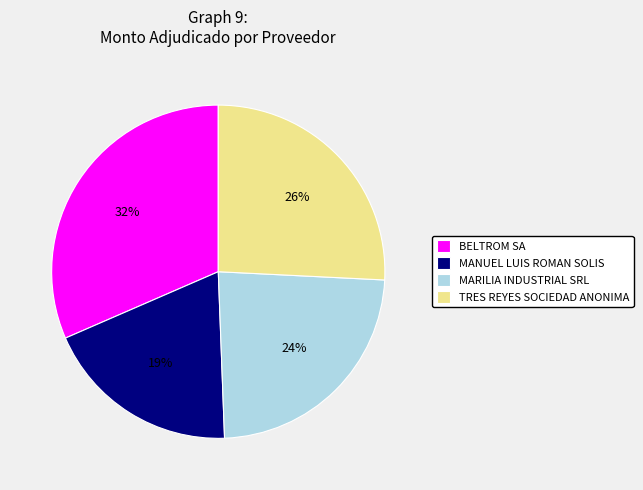

Between BELTROM SA and MANUEL LUIS ROMAN SOLIS, which is larger?

BELTROM SA